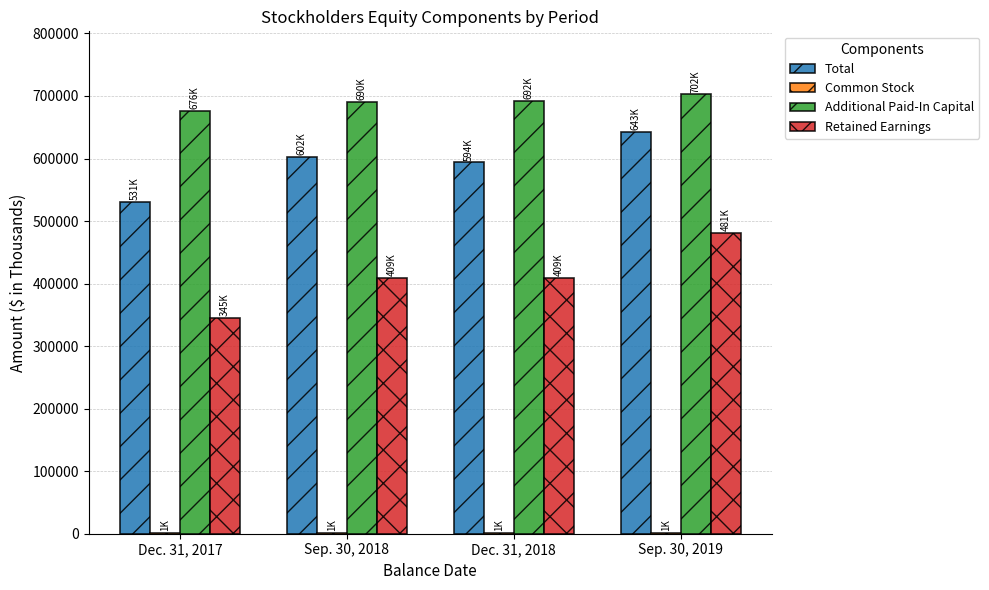

How many groups of bars are there?

4